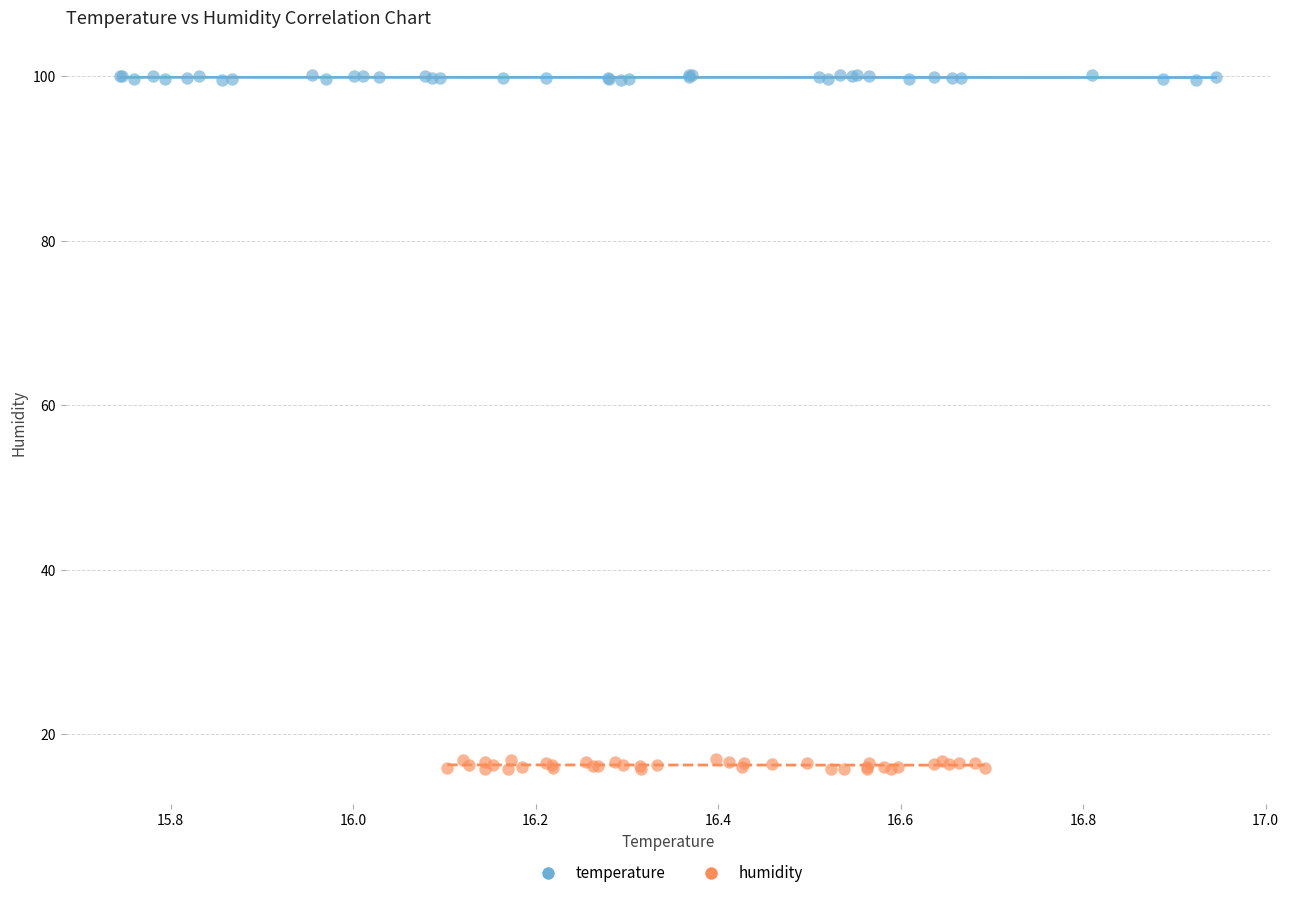

Which series contains the lowest Y value?

humidity